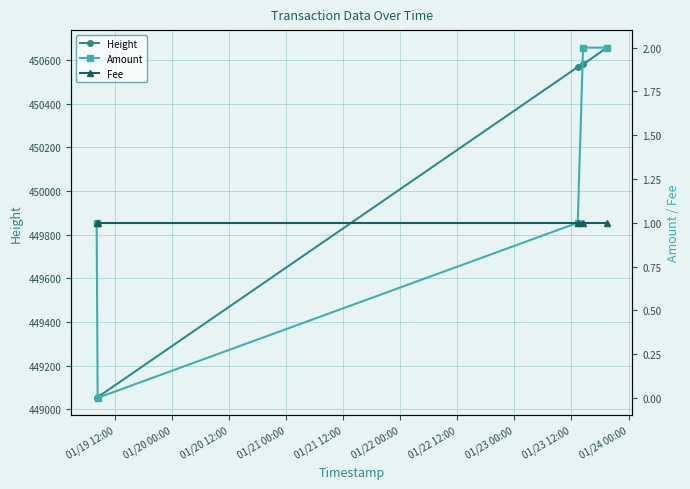

Which series has the widest spread of values?

Height